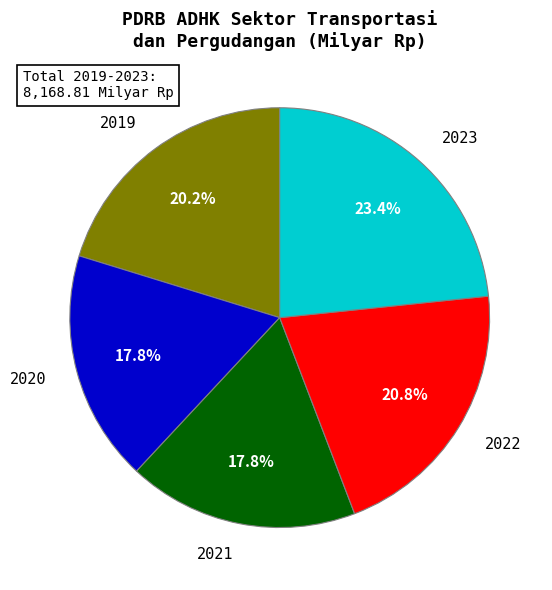

What is the ratio of the value at 2020 to the value at 2023?

0.8